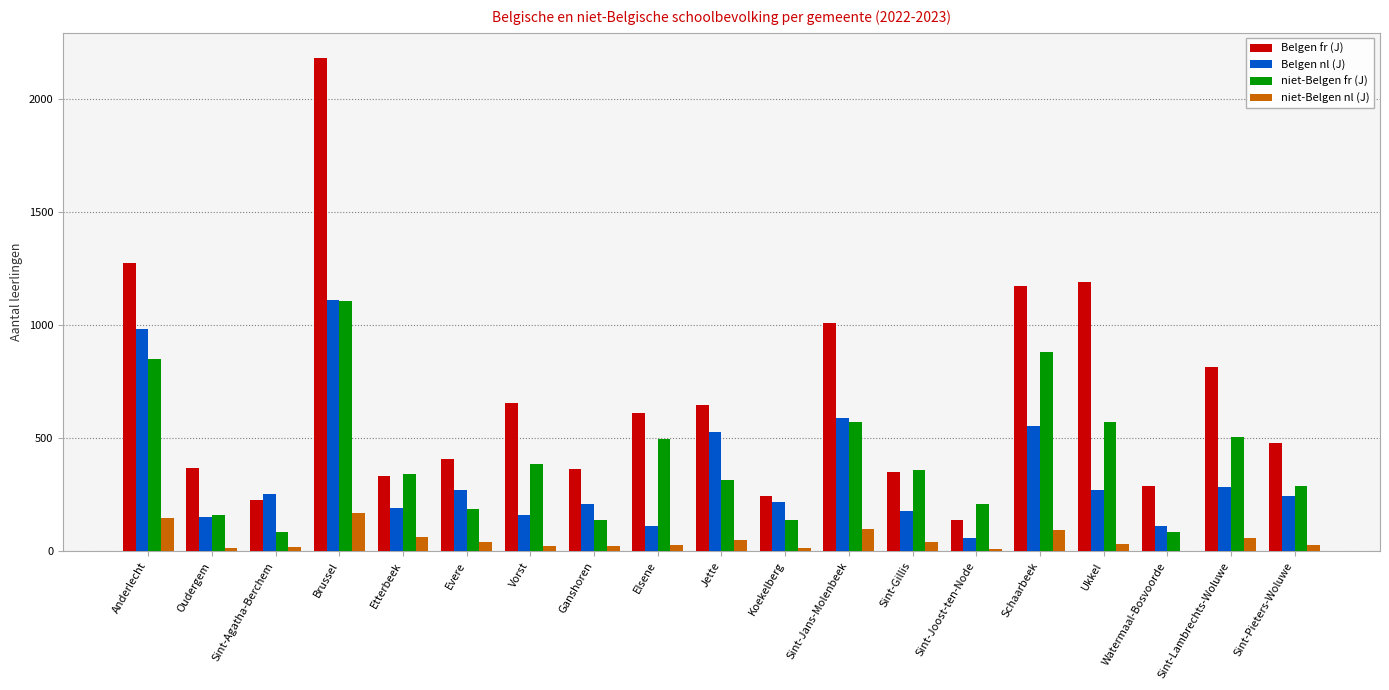

Is the value of Belgen nl (J) at Anderlecht greater than the value of niet-Belgen nl (J) at Elsene?

Yes